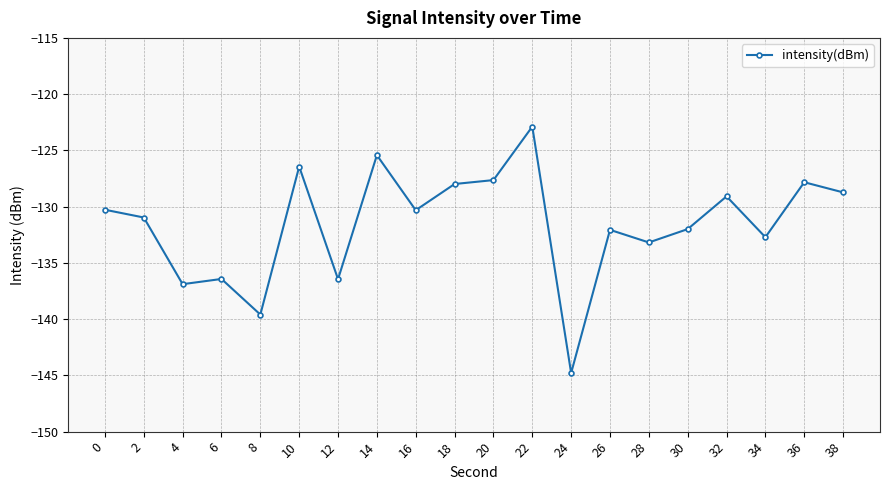

Which has a higher value, 14 or 32?

14